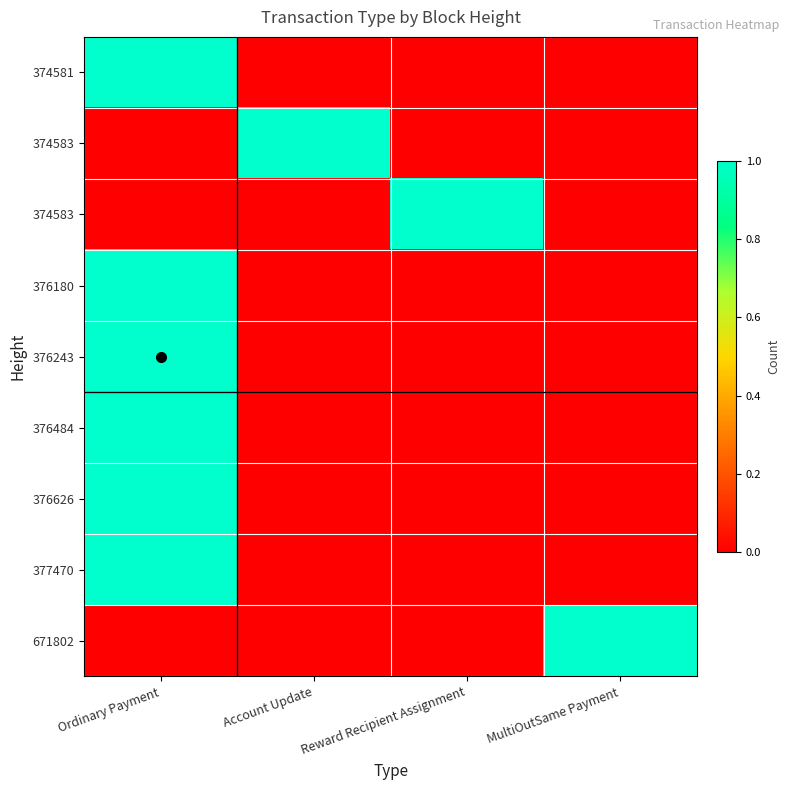

How many distinct data groups are displayed?

9